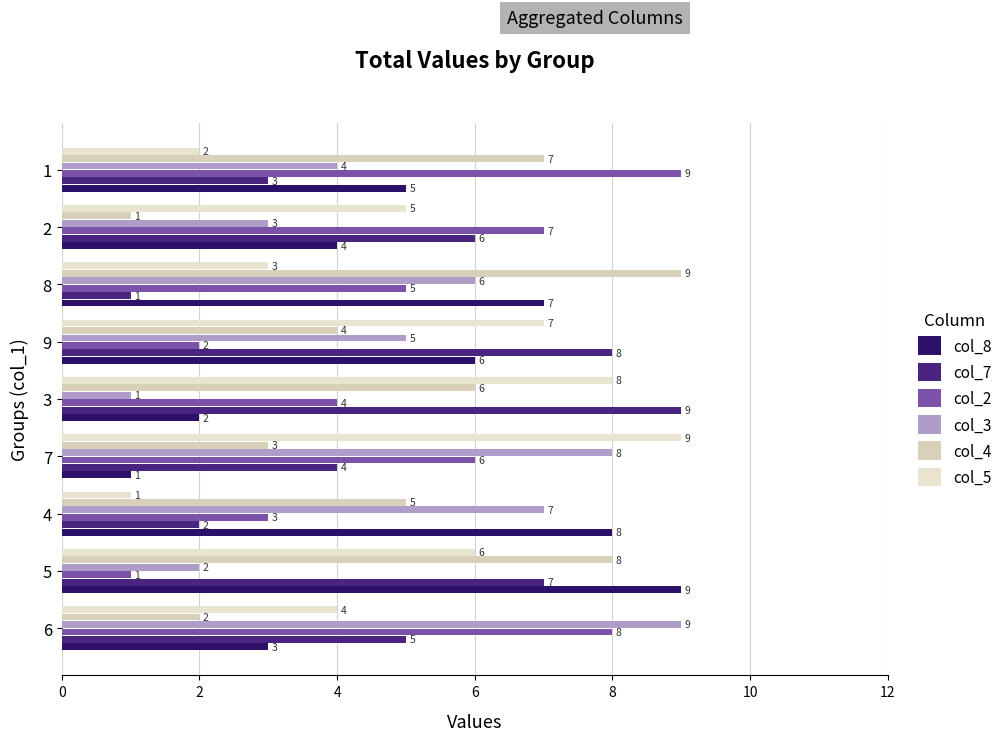

Reading right to left, what are all the values shown in this chart?

col_8: 5	4	7	6	2	1	8	9	3
col_7: 3	6	1	8	9	4	2	7	5
col_2: 9	7	5	2	4	6	3	1	8
col_3: 4	3	6	5	1	8	7	2	9
col_4: 7	1	9	4	6	3	5	8	2
col_5: 2	5	3	7	8	9	1	6	4